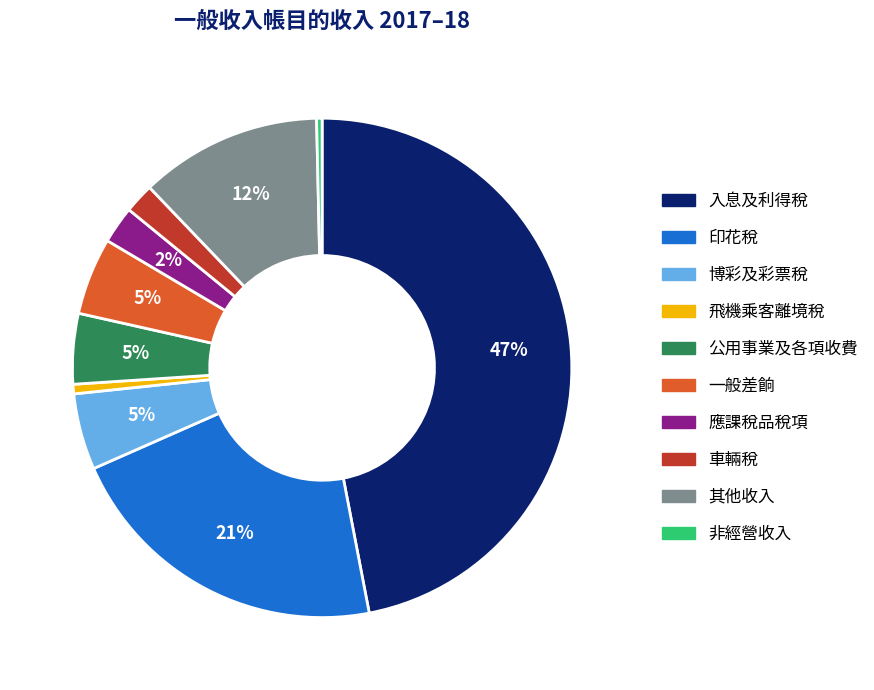

Is there any slice that represents more than half of the pie?

No